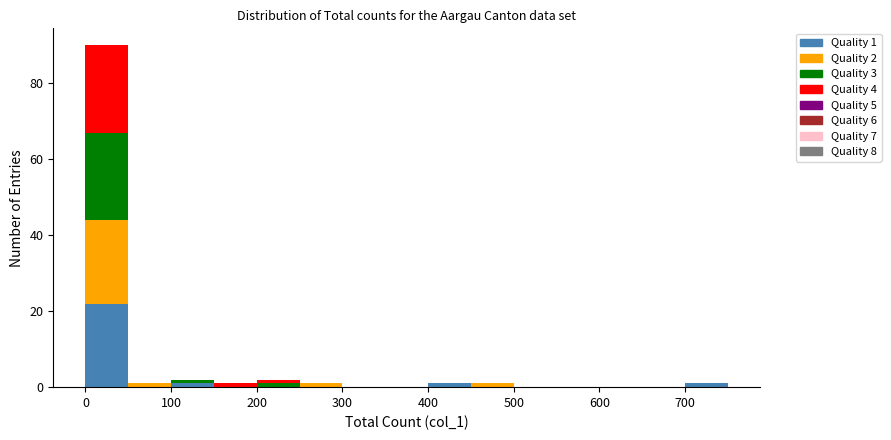

Which range on the x-axis has the tallest stacked bar (by total height)?

0 to 50